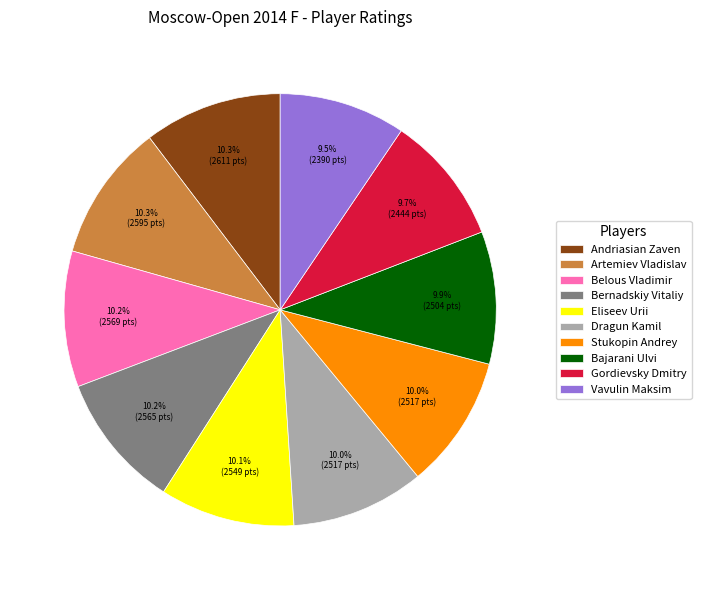

How much of the chart is everything except Bernadskiy Vitaliy?

89.8%